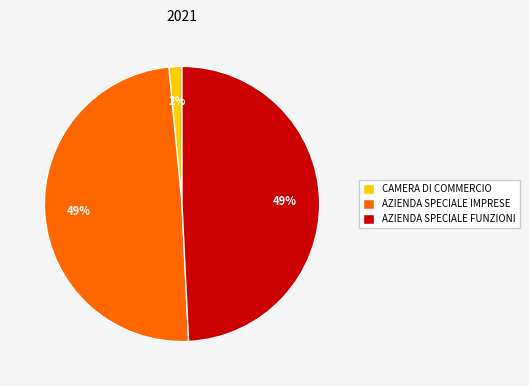

Which slice is the smallest?

CAMERA DI COMMERCIO